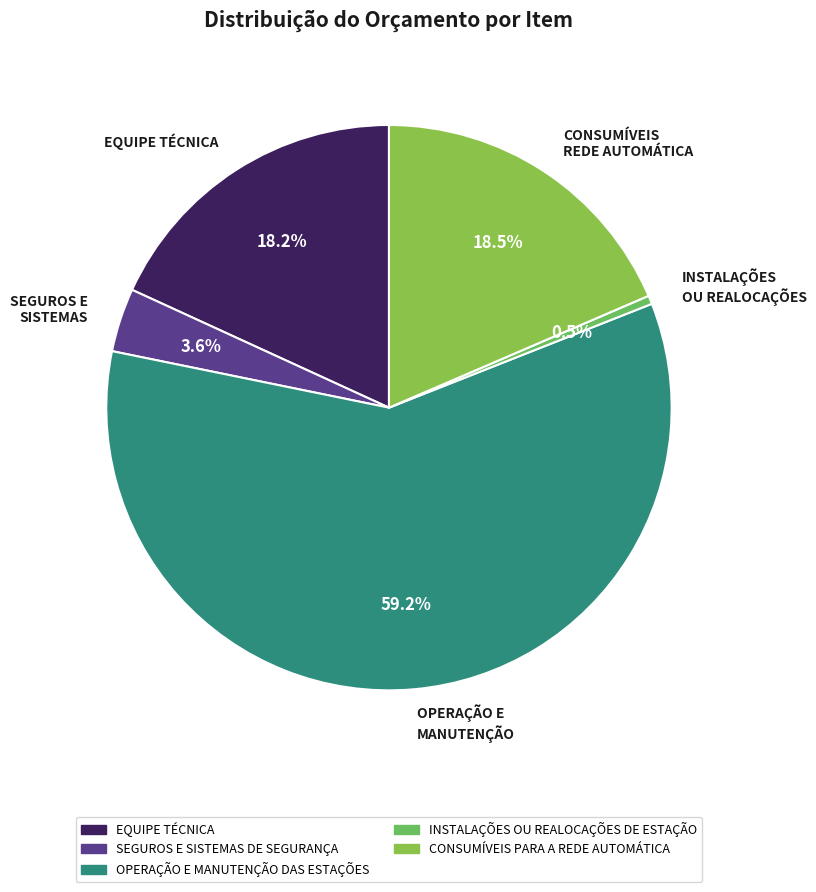

How many slices are in this pie chart?

5